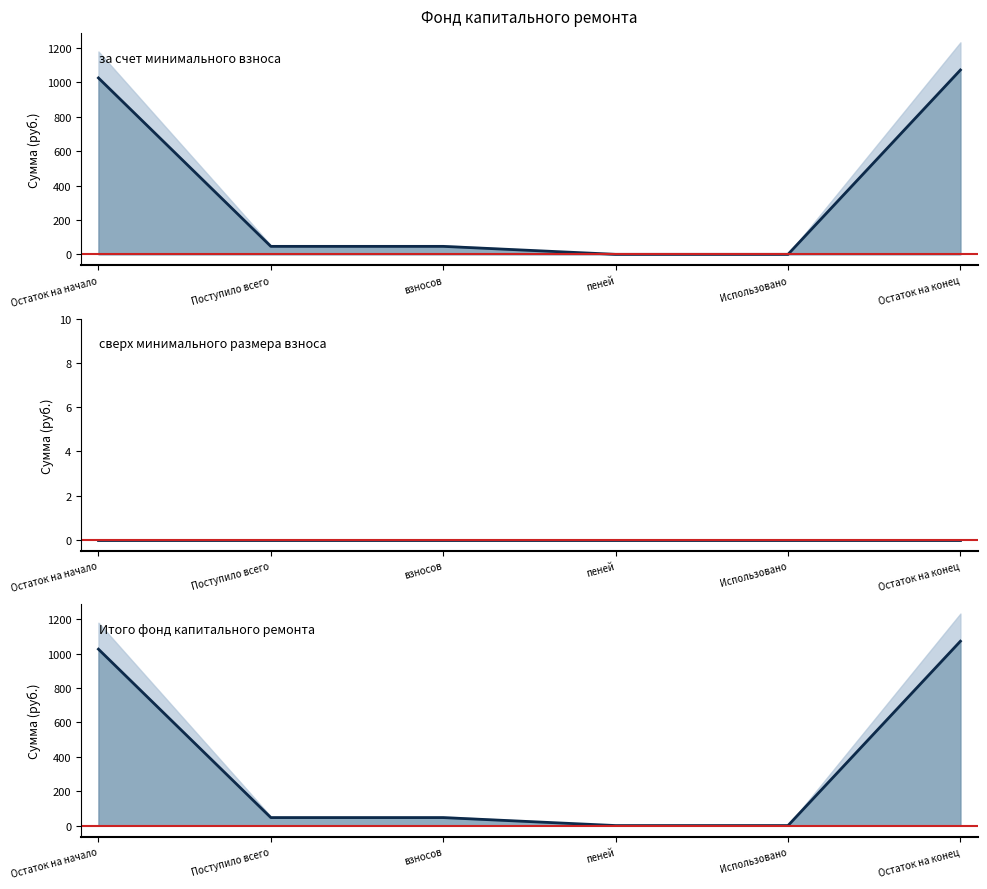

Between пеней and Использовано, which series saw the biggest shift?

за счет минимального взноса